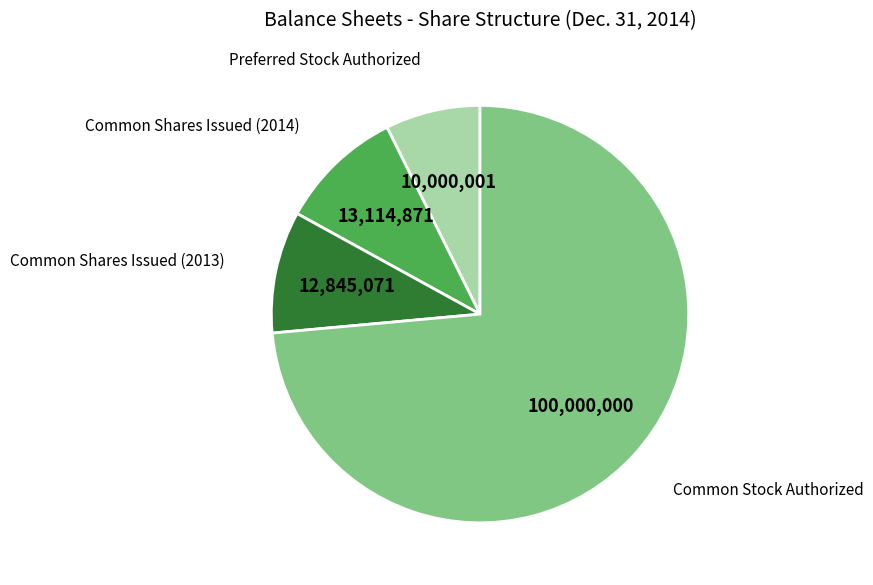

Which slice represents more than half of the pie?

Common Stock Authorized